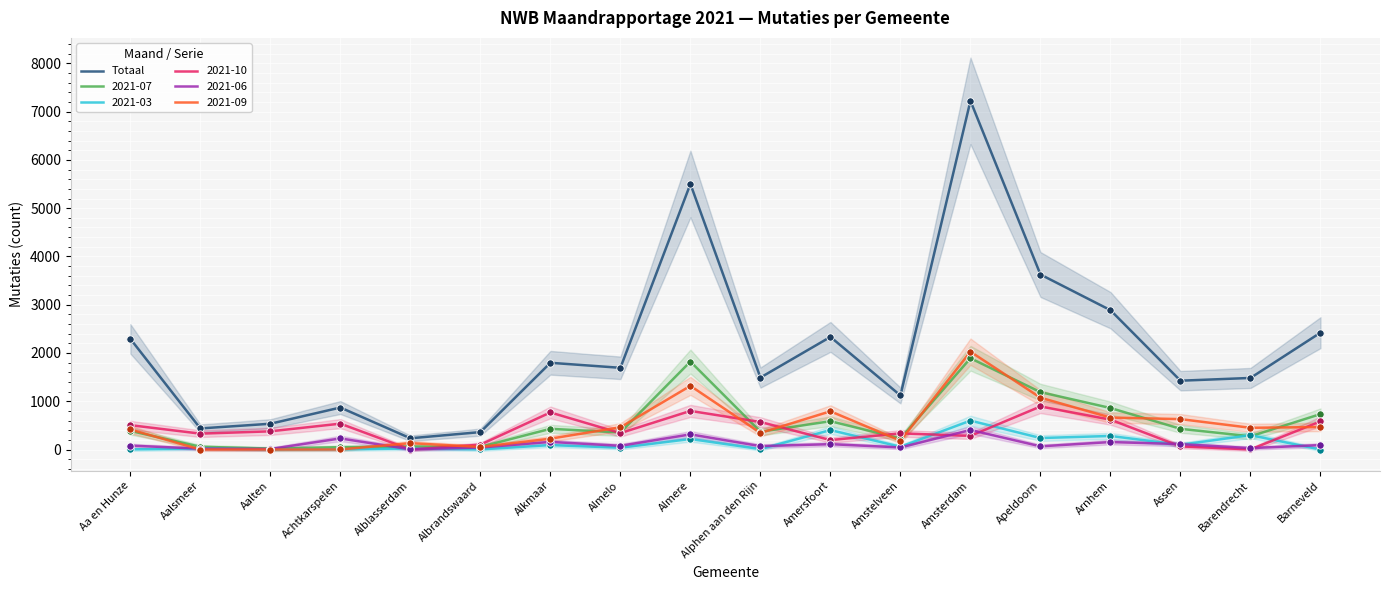

Between Aa en Hunze and Almelo, which is larger?

Aa en Hunze